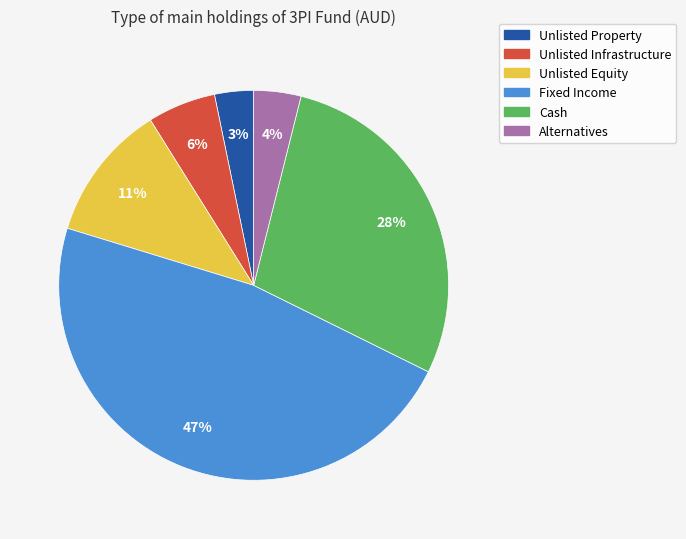

Is there any slice that represents more than half of the pie?

No